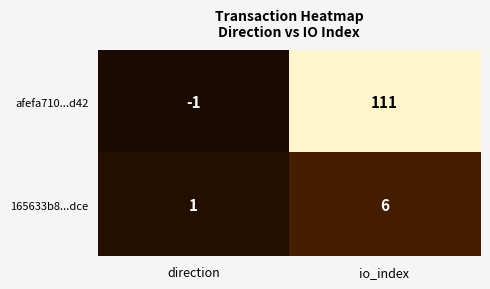

Is it true that afefa710...d42 equals -2 at direction?

False